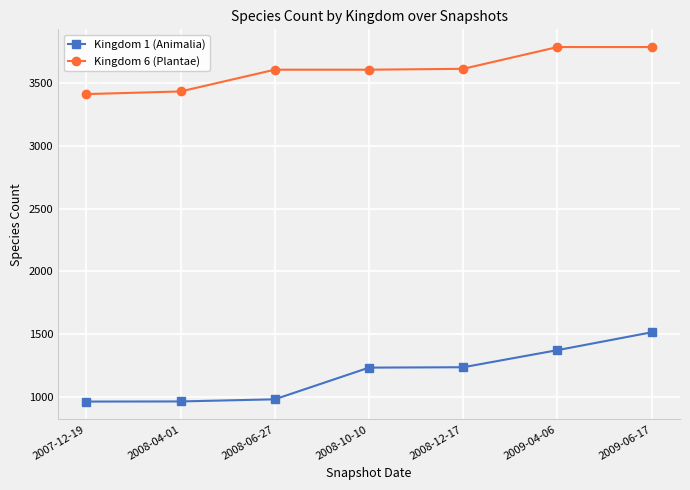

True or false: Kingdom 6 (Plantae) and Kingdom 1 (Animalia) intersect in this chart.

False